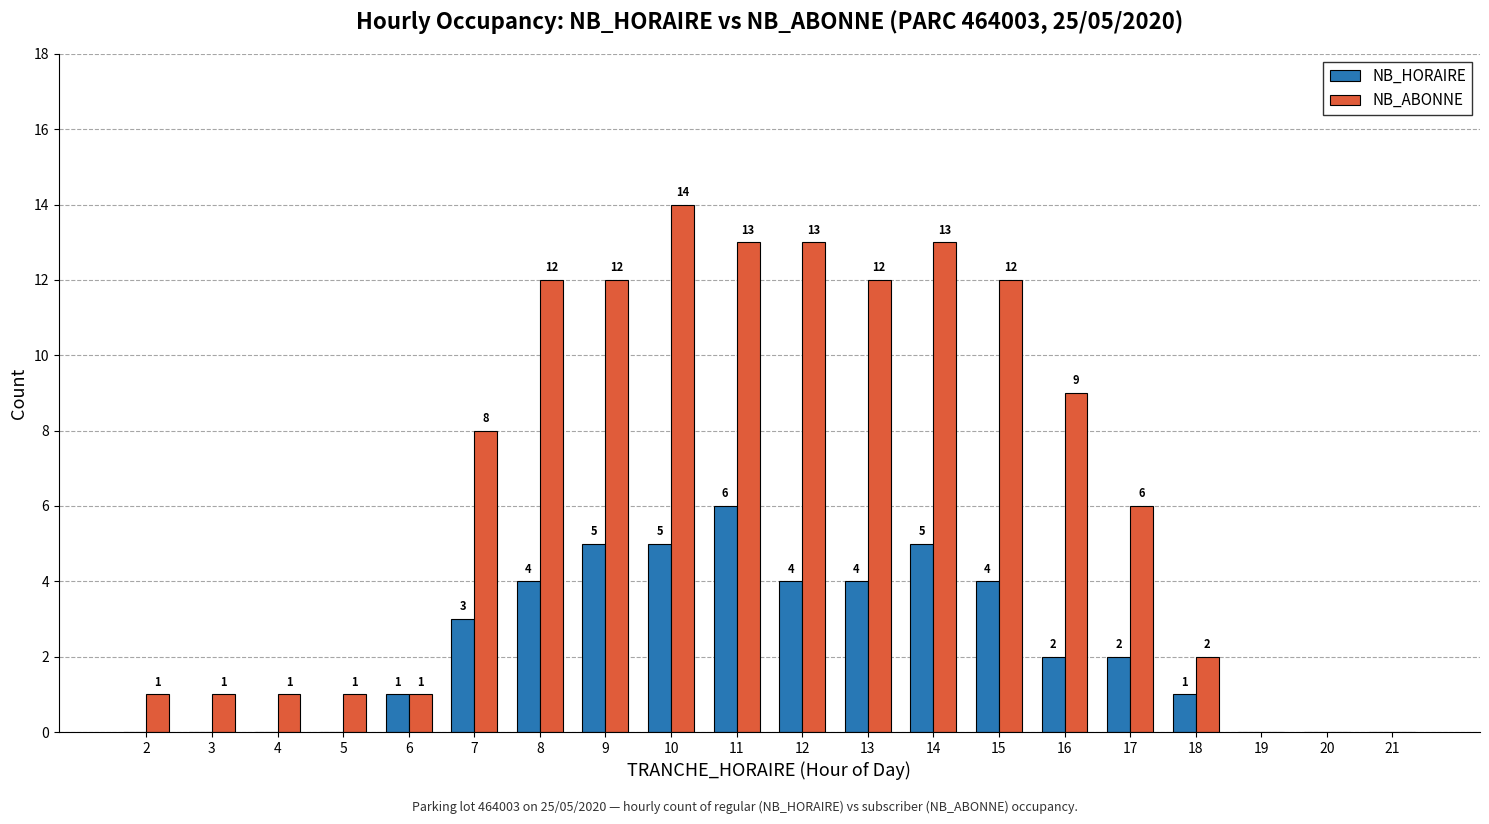

Is the value of NB_HORAIRE at 15 greater than the value of NB_ABONNE at 15?

No